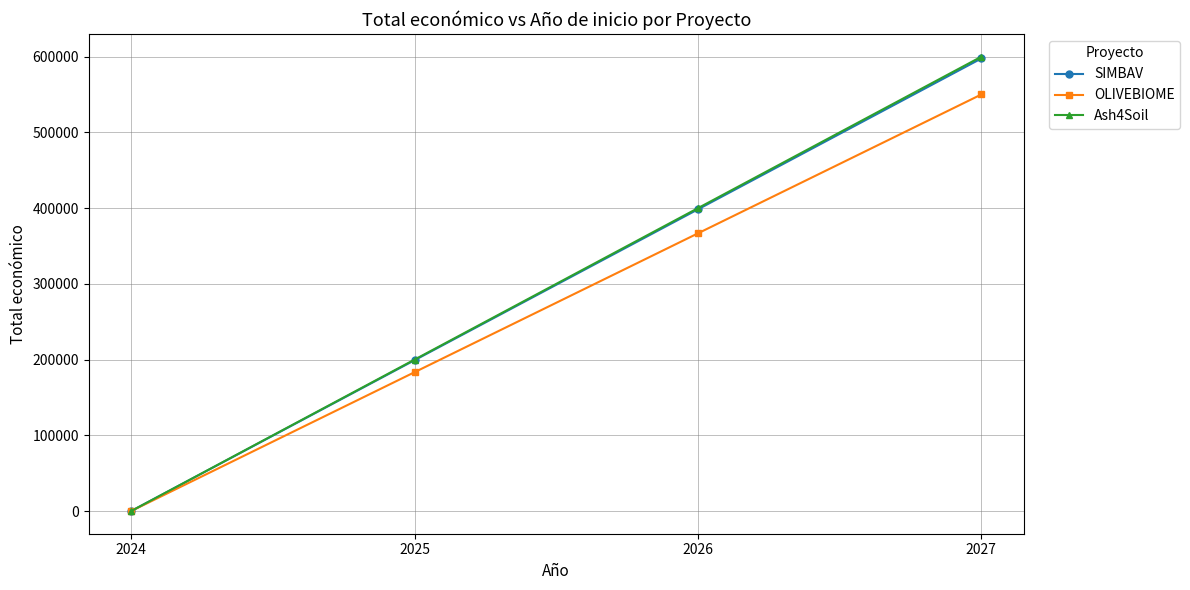

How many distinct data groups are displayed?

3